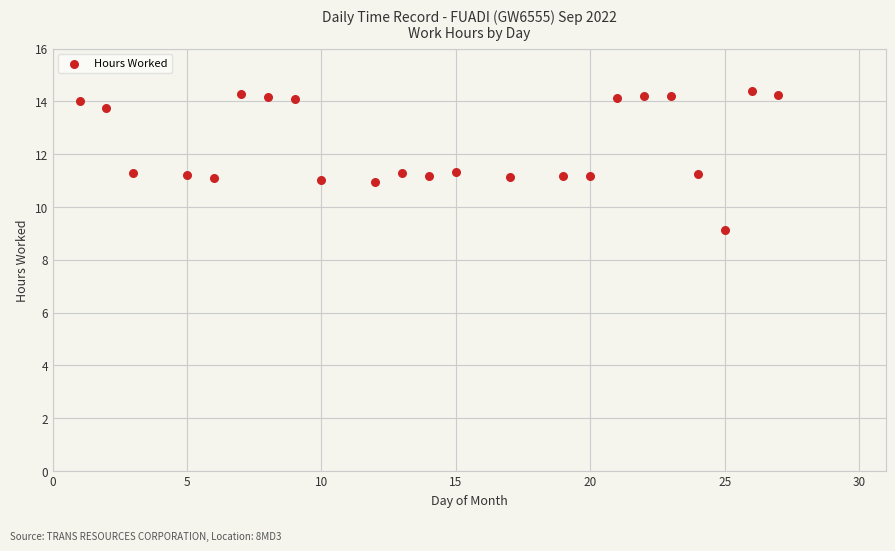

What is the range of X values (max minus min)?

26.0